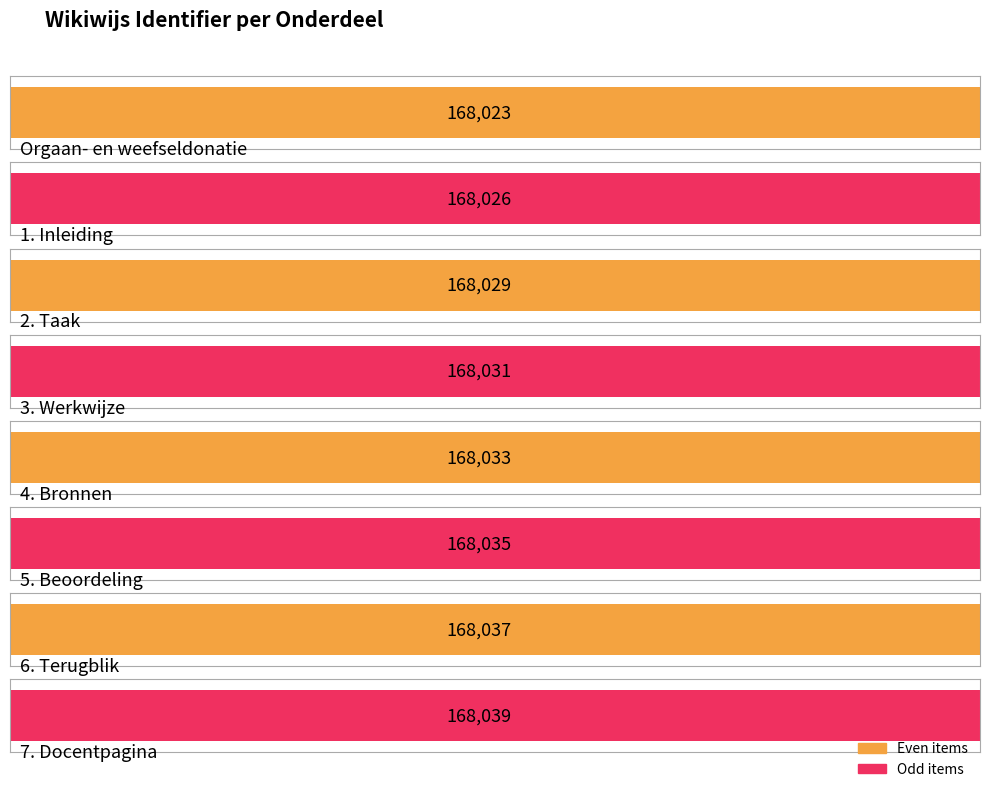

What is the ratio of the value at 7. Docentpagina to the value at 3. Werkwijze?

1.0